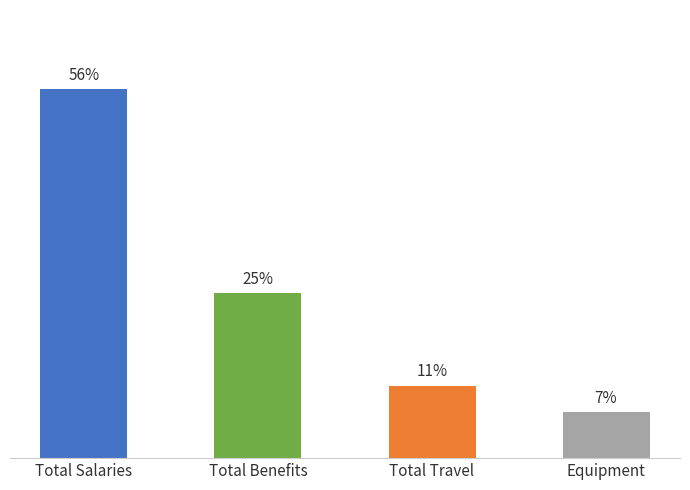

Does the chart contain stacked bars?

No